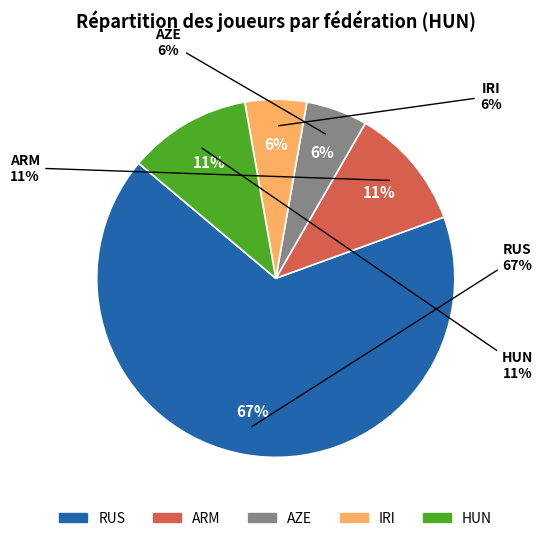

What is the smallest slice in the pie chart?

AZE